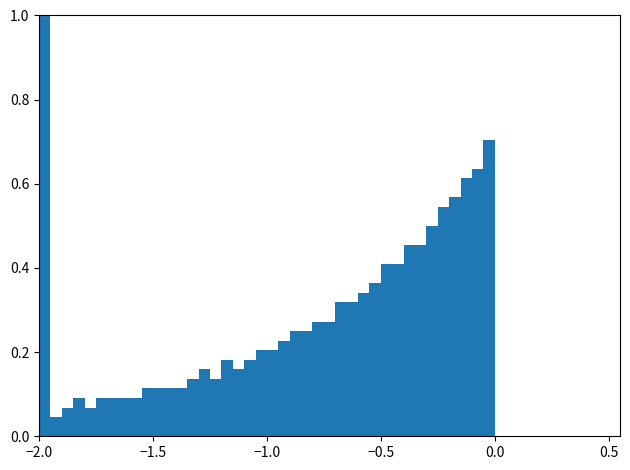

Read against the x-axis, roughly where is the centre of the tallest bar?

-1.95